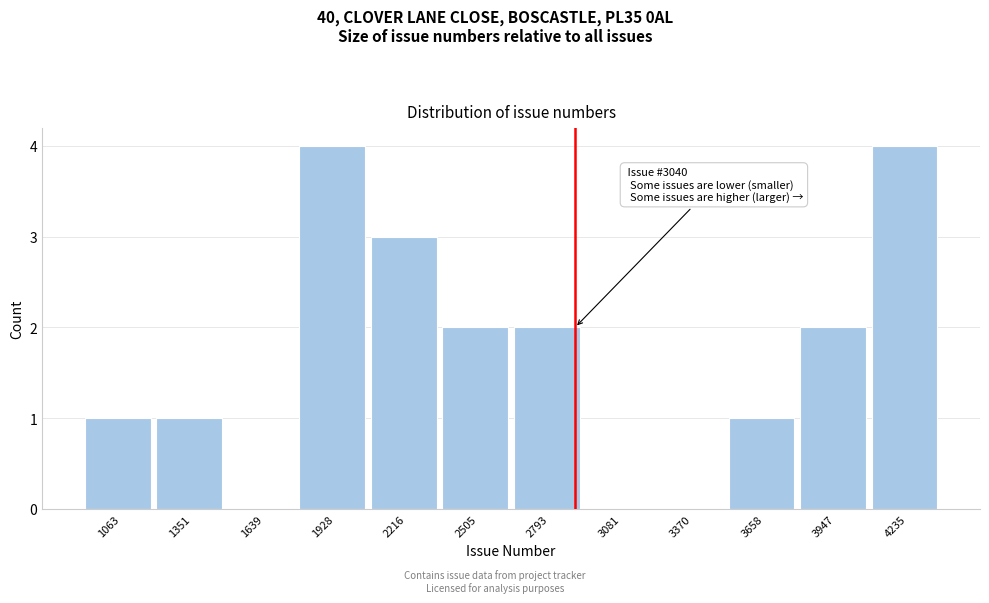

Reading right to left, list all the values displayed in this chart.

4235=4	3947=2	3658=1	3370=0	3081=0	2793=2	2505=2	2216=3	1928=4	1639=0	1351=1	1063=1